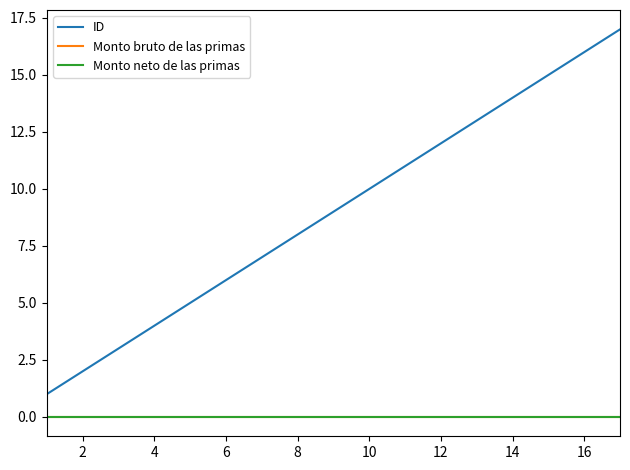

Reading left to right, list all the values displayed in this chart.

ID: 1	2	3	4	5	6	7	8	9	10	11	12	13	14	15	16	17
Monto bruto de las primas: 0	0	0	0	0	0	0	0	0	0	0	0	0	0	0	0	0
Monto neto de las primas: 0	0	0	0	0	0	0	0	0	0	0	0	0	0	0	0	0